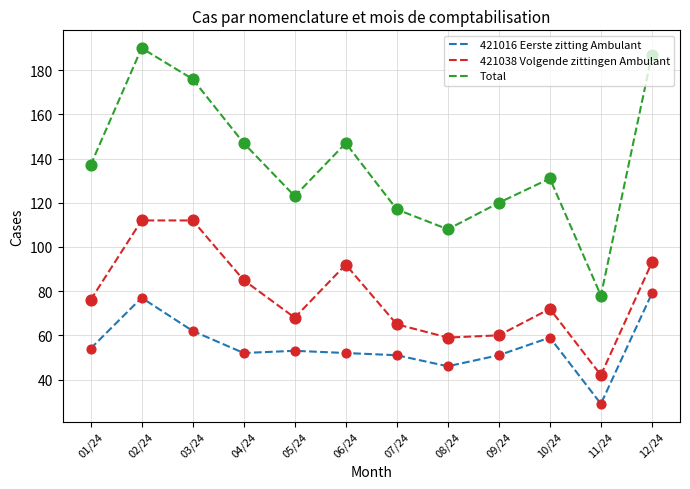

Between 09/24 and 10/24, which series saw the biggest shift?

421038 Volgende zittingen Ambulant